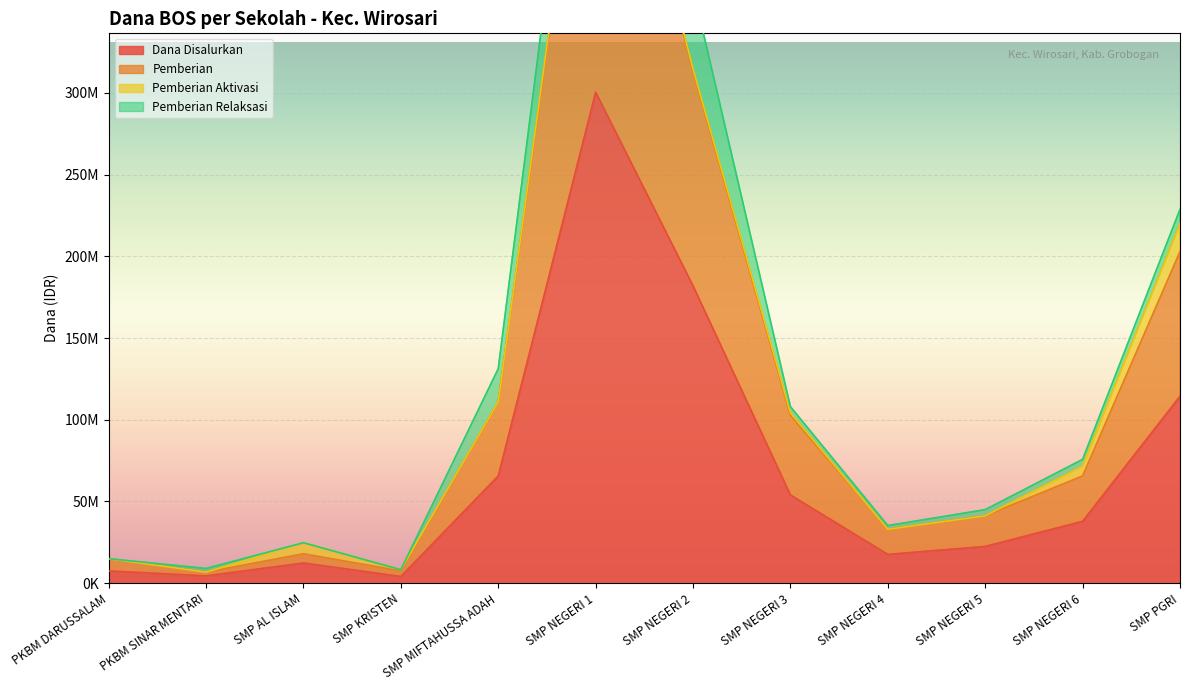

Rank the categories by Pemberian value from lowest to highest.

PKBM SINAR MENTARI, SMP KRISTEN, PKBM DARUSSALAM, SMP AL ISLAM, SMP NEGERI 4, SMP NEGERI 5, SMP NEGERI 6, SMP NEGERI 3, SMP MIFTAHUSSA ADAH, SMP PGRI, SMP NEGERI 2, SMP NEGERI 1